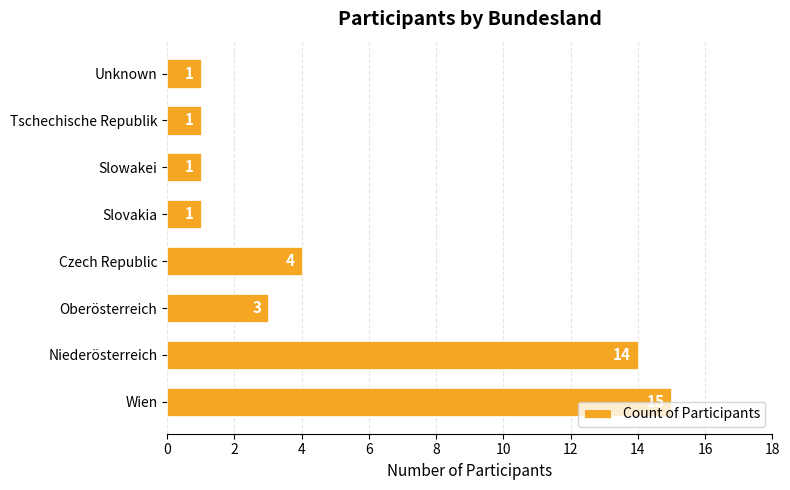

The chart shows a value of 14 at Niederösterreich. True or false?

True